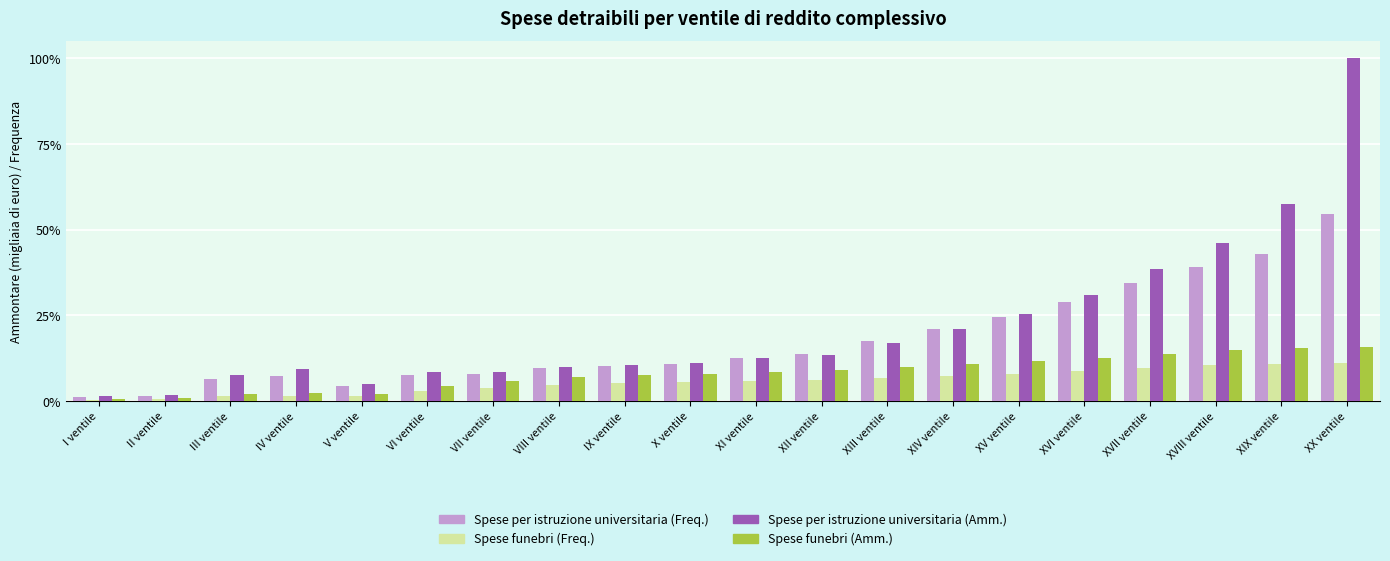

What is the maximum value shown in the chart?

100.0